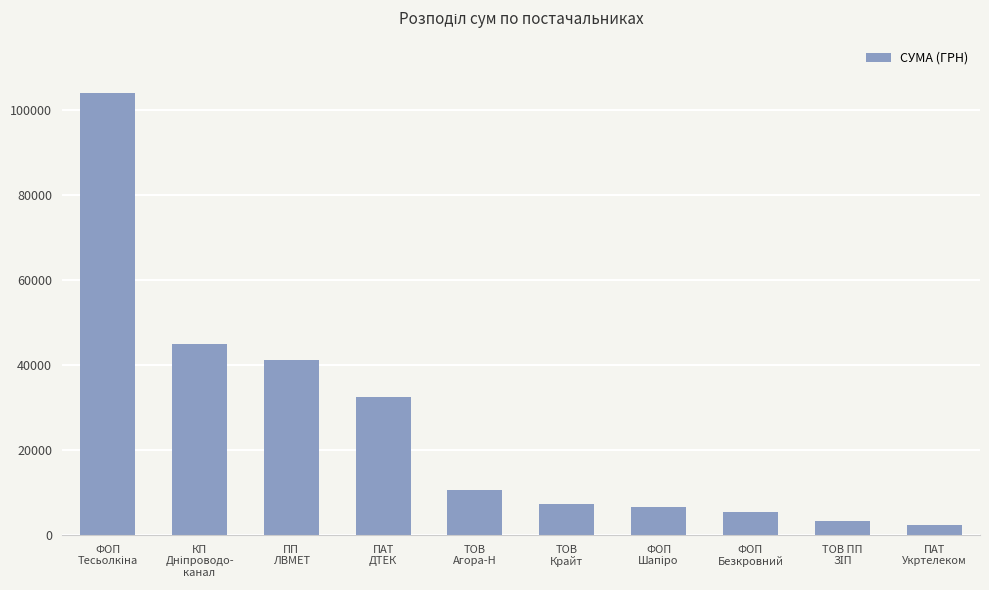

True or false: the data shows 41121.0 at ПП
ЛВМЕТ.

True